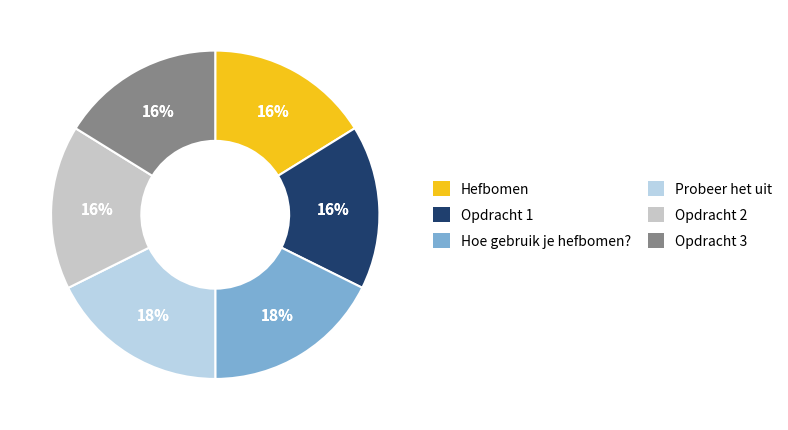

What is the total percentage of Hoe gebruik je hefbomen? and Hefbomen?

33.8%